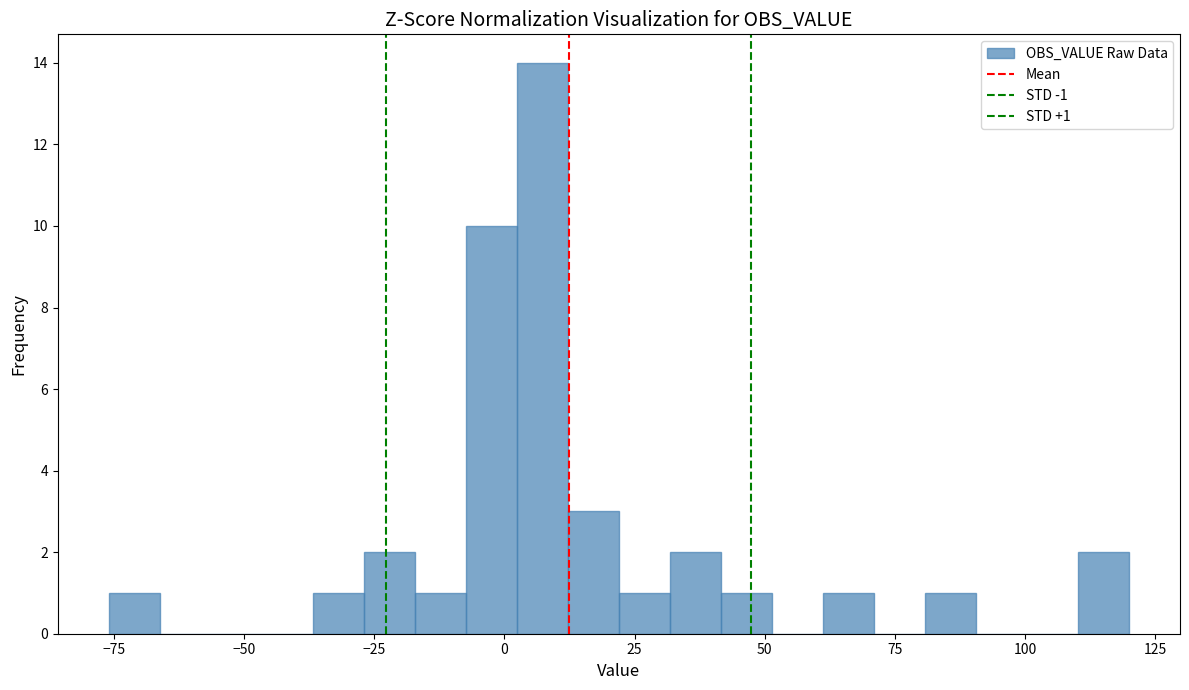

Around what value on the x-axis is the tallest bar? Give the approximate position of its centre, as read against the axis.

5